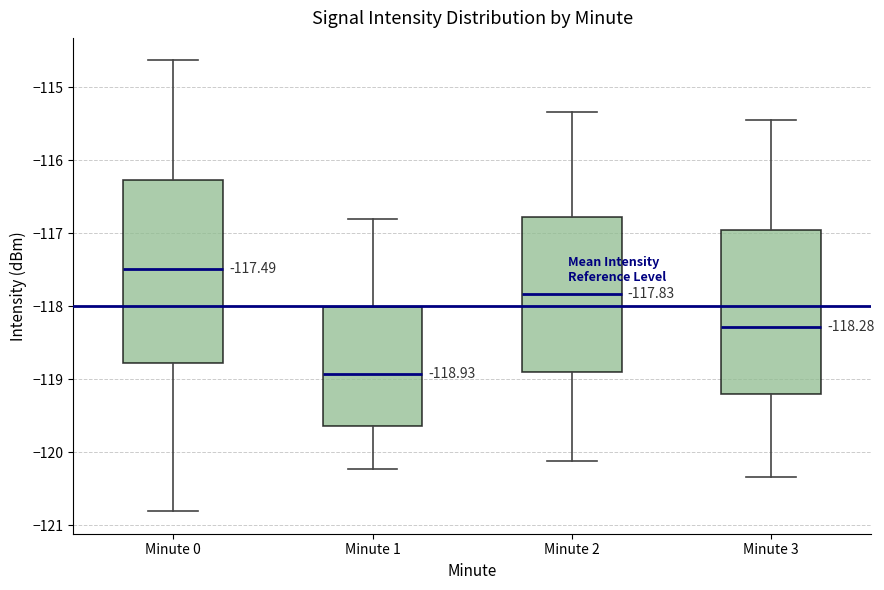

Comparing the boxes themselves (not the whiskers), which one is the tallest?

Minute 0